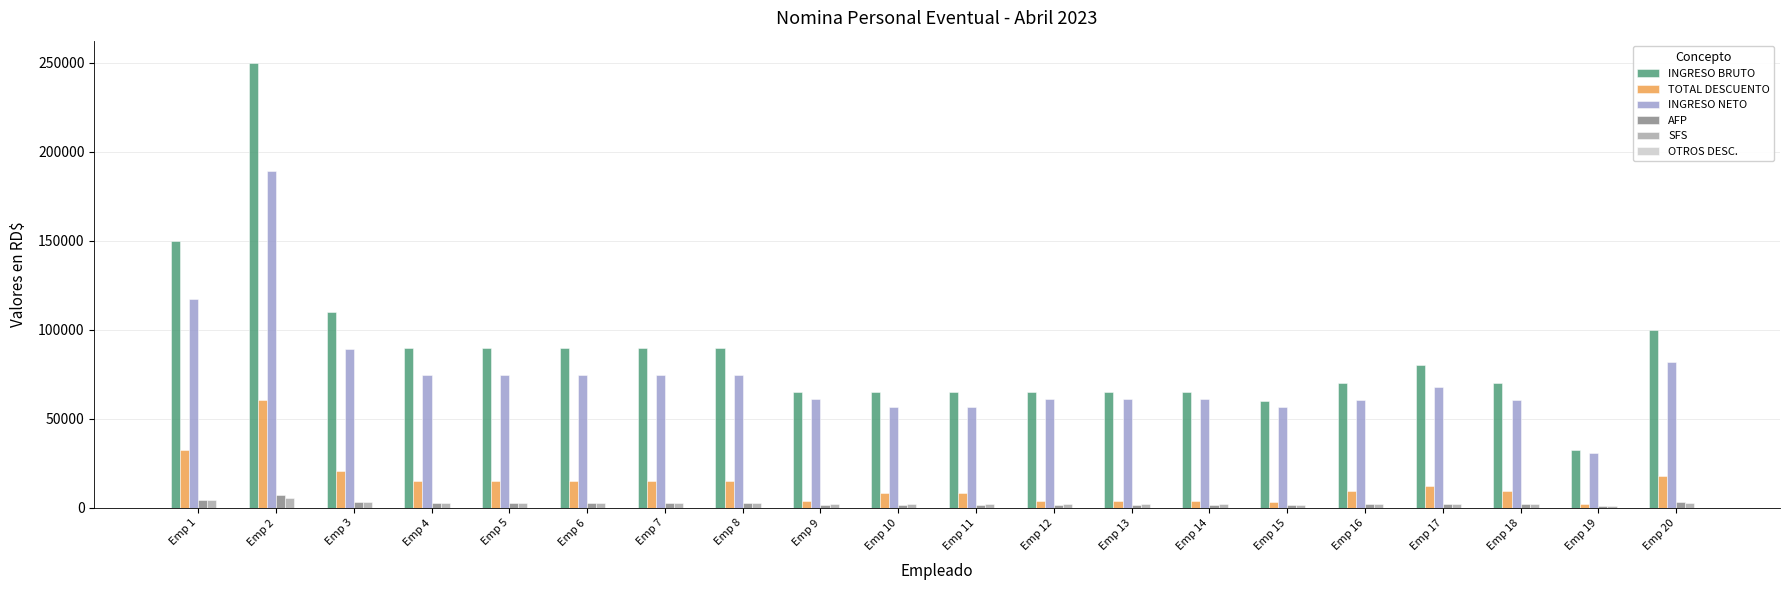

At which label is TOTAL DESCUENTO closest to 31349?

Emp 1